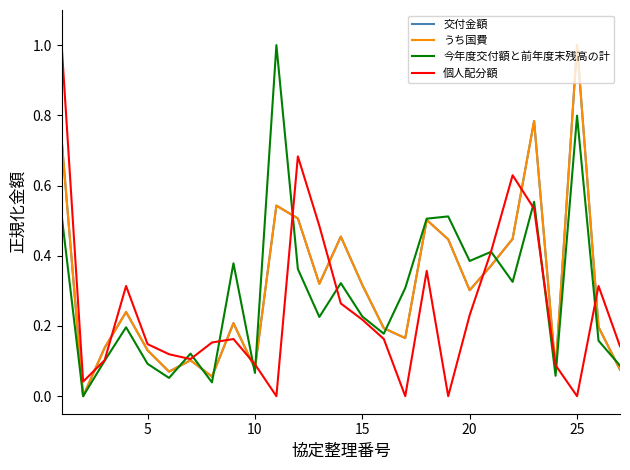

What is the maximum value shown in the chart?

1.0